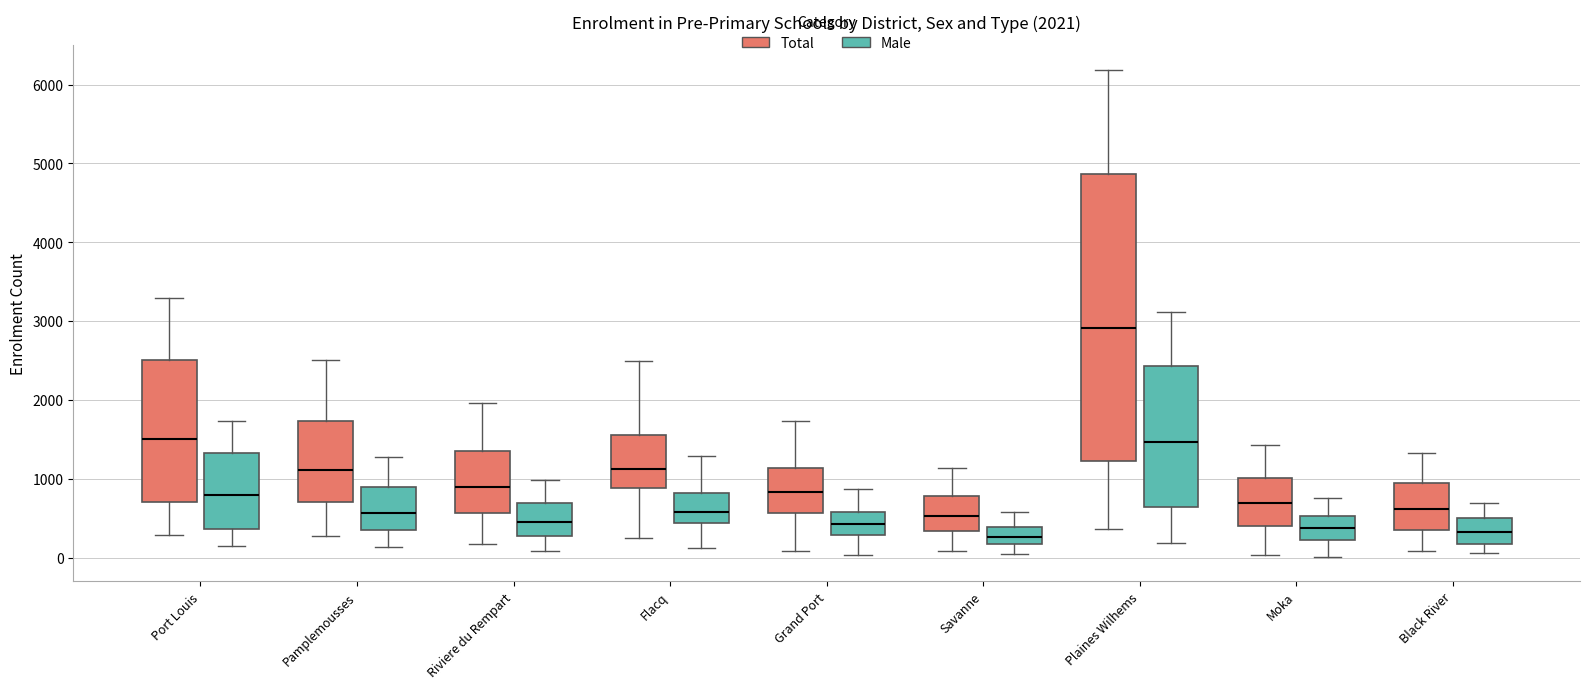

Which box's median line is the highest?

Plaines Wilhems (Total)